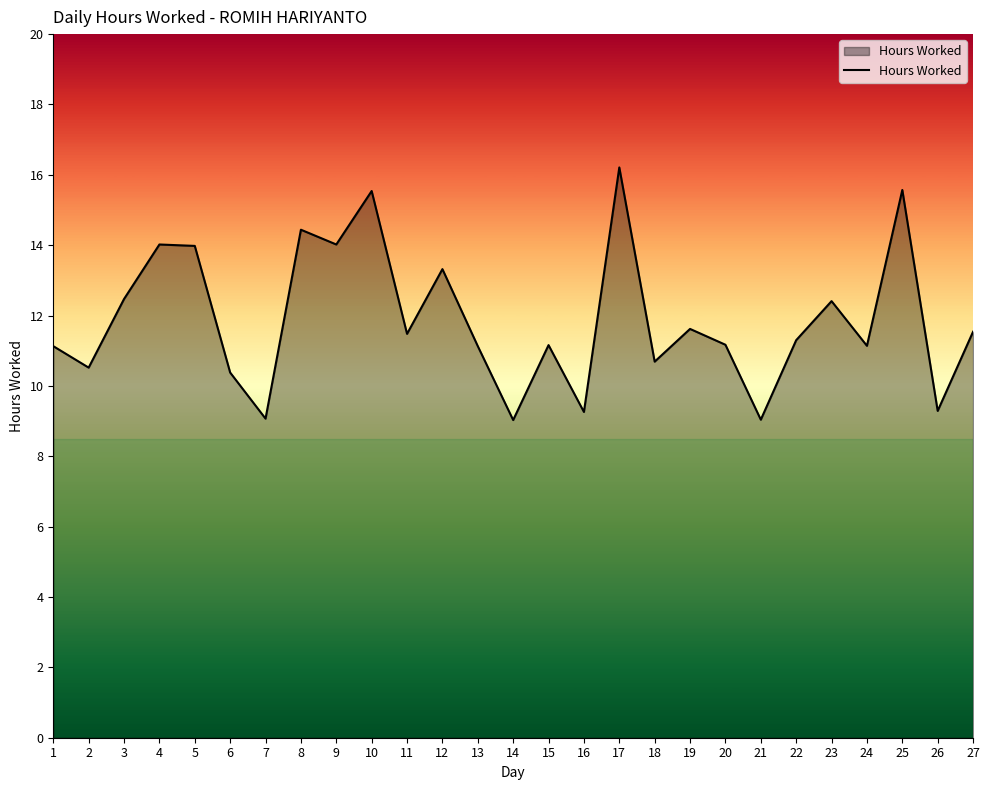

What is the ratio of the value at 17 to the value at 6?

1.6